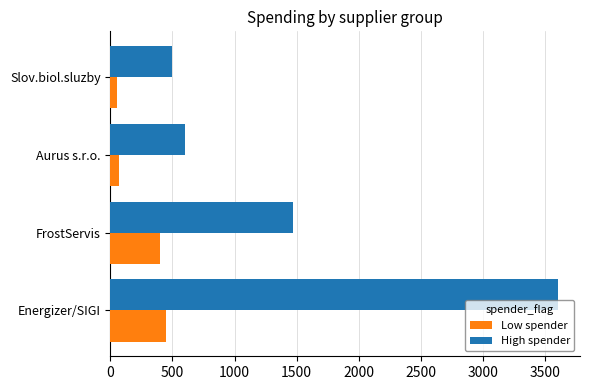

At Energizer/SIGI, list the series in order from largest to smallest.

High spender, Low spender